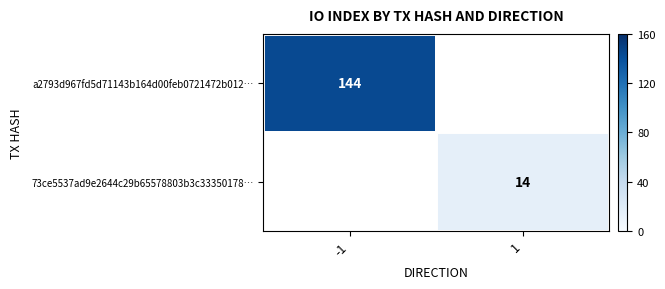

List the series in order of their peak value, highest first.

a2793d967fd5d71143b164d00feb0721472b012…, 73ce5537ad9e2644c29b65578803b3c33350178…